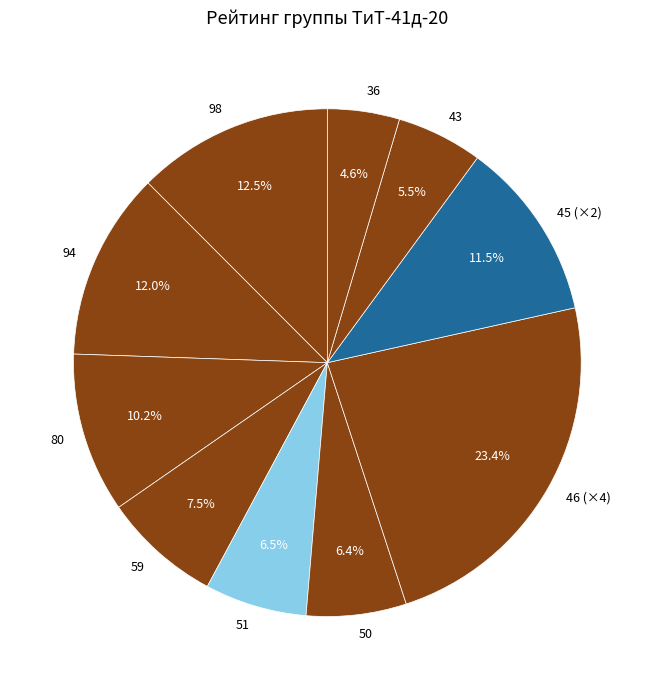

Approximately how many times larger is the value at 94 compared to 51?

1.8